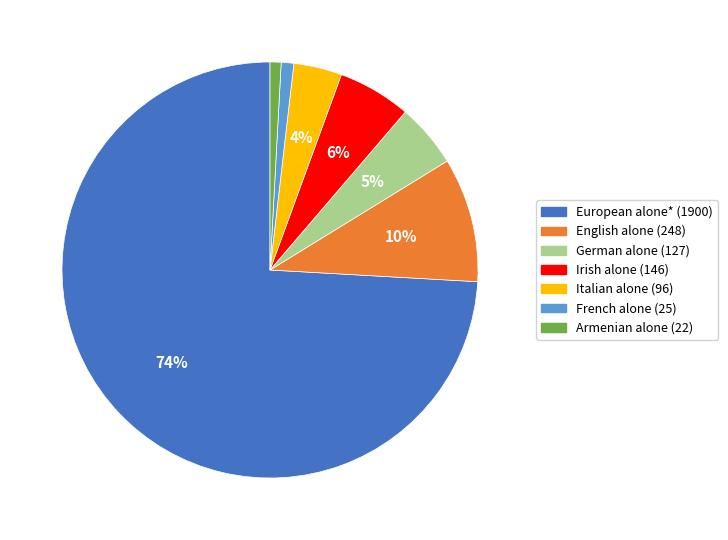

To the nearest percent, what portion does Armenian alone represent?

1%